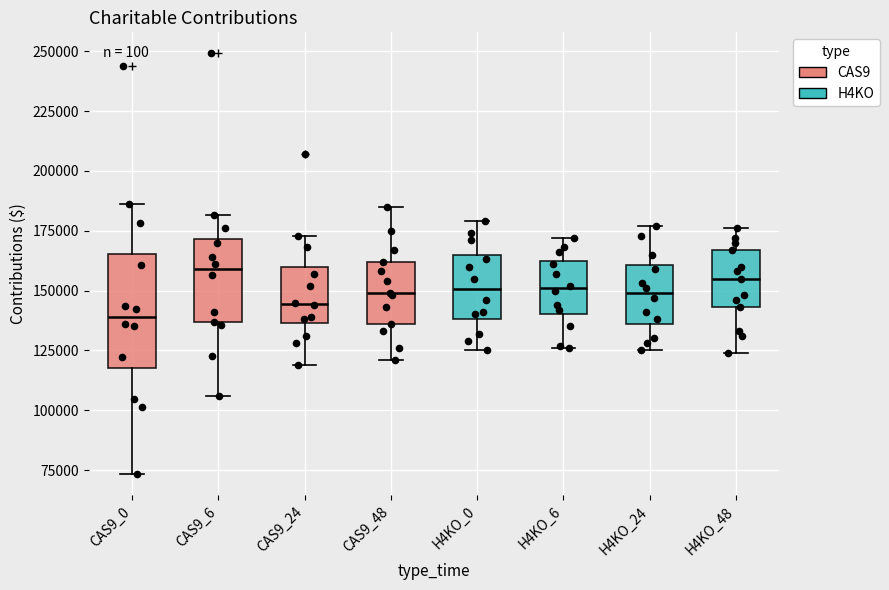

Reading left to right, read every box against the y-axis: the position of its median line, the range the box covers, and the ends of its whiskers. The values are not printed on the chart, so give them approximately, as read against the axis.

CAS9_0: median 140000, box 120000 to 165000, whiskers 75000 to 185000
CAS9_6: median 160000, box 135000 to 170000, whiskers 105000 to 180000
CAS9_24: median 145000, box 135000 to 160000, whiskers 120000 to 175000
CAS9_48: median 150000, box 135000 to 160000, whiskers 120000 to 185000
H4KO_0: median 150000, box 140000 to 165000, whiskers 125000 to 180000
H4KO_6: median 150000, box 140000 to 160000, whiskers 125000 to 170000
H4KO_24: median 150000, box 135000 to 160000, whiskers 125000 to 175000
H4KO_48: median 155000, box 145000 to 165000, whiskers 125000 to 175000